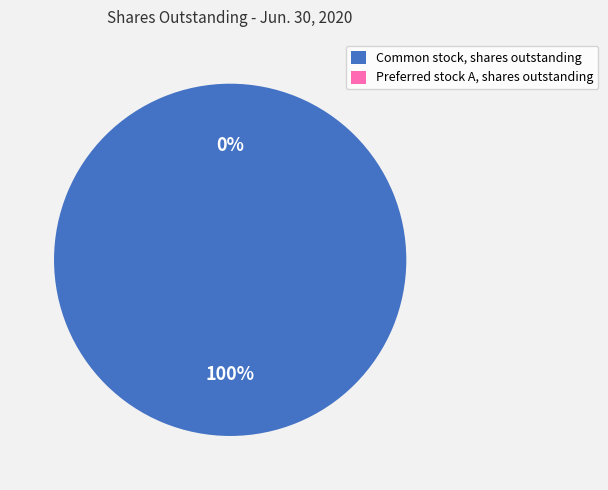

Does Preferred stock A, shares outstanding represent more than half of the total?

No